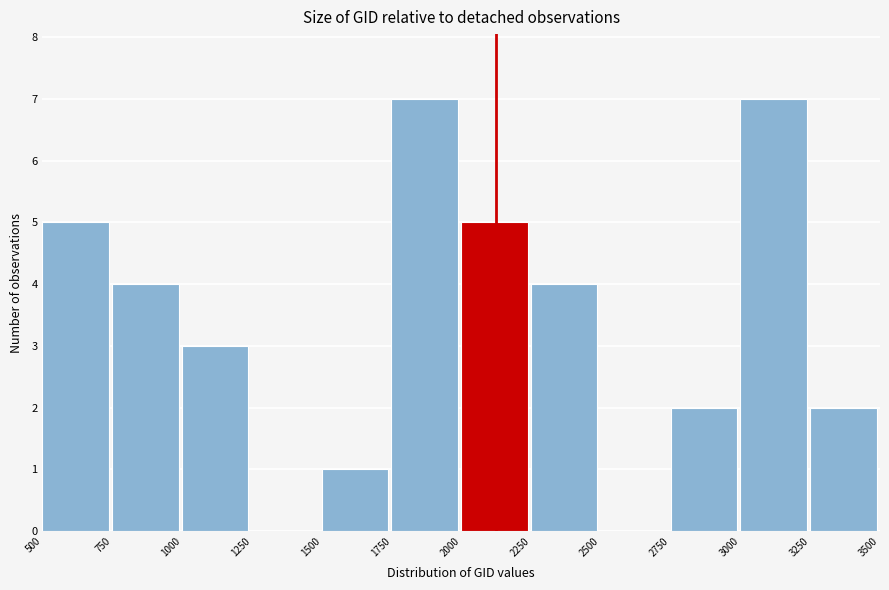

Reading left to right, transcribe this chart: for each bar, give the range it covers on the x-axis and its height. The values are not printed on the chart, so give them approximately, as read against the axis.

500 to 750: 5
750 to 1000: 4
1000 to 1250: 3
1250 to 1500: 0
1500 to 1750: 1
1750 to 2000: 7
2000 to 2250: 5
2250 to 2500: 4
2500 to 2750: 0
2750 to 3000: 2
3000 to 3250: 7
3250 to 3500: 2